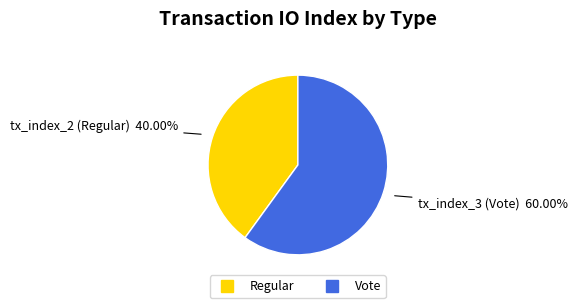

Is there a majority slice in this chart?

Yes